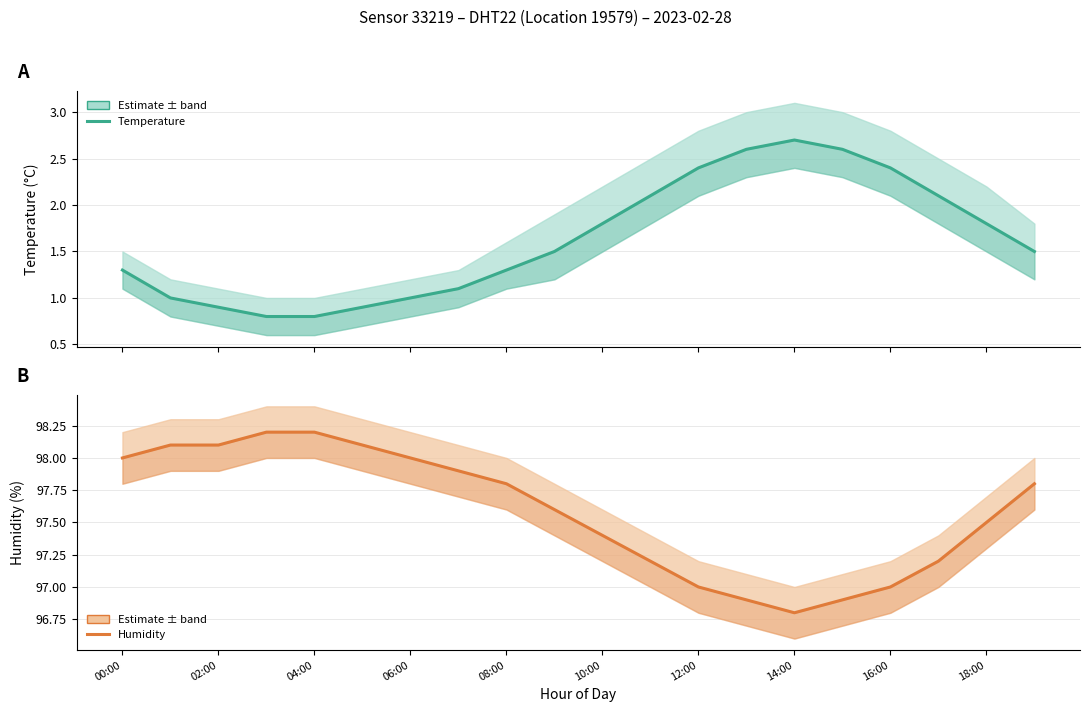

Reading left to right, transcribe all the data shown in this chart.

temperature: 1.3	1.0	0.9	0.8	0.8	0.9	1.0	1.1	1.3	1.5	1.8	2.1	2.4	2.6	2.7	2.6	2.4	2.1	1.8	1.5
humidity: 98.0	98.1	98.1	98.2	98.2	98.1	98.0	97.9	97.8	97.6	97.4	97.2	97.0	96.9	96.8	96.9	97.0	97.2	97.5	97.8